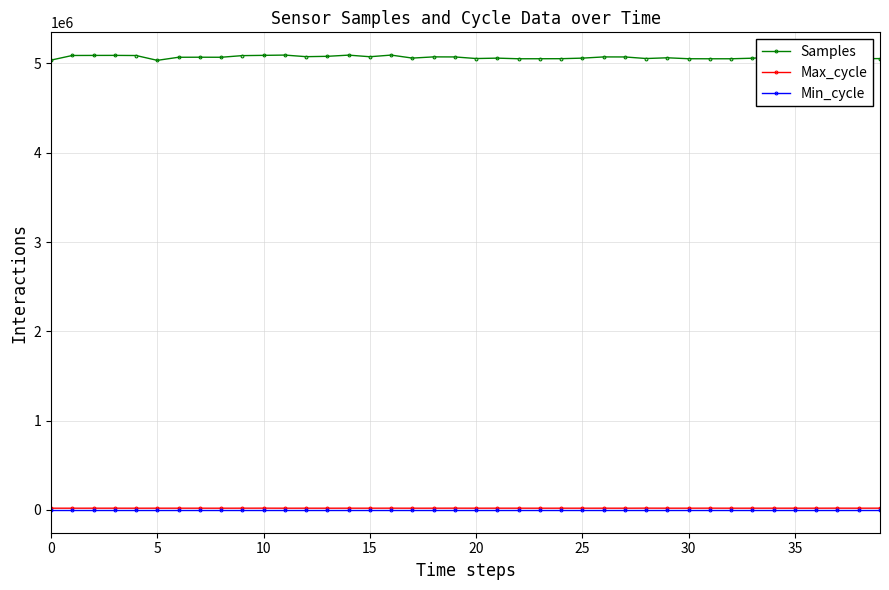

What is the highest value of the Max_cycle series?

20554